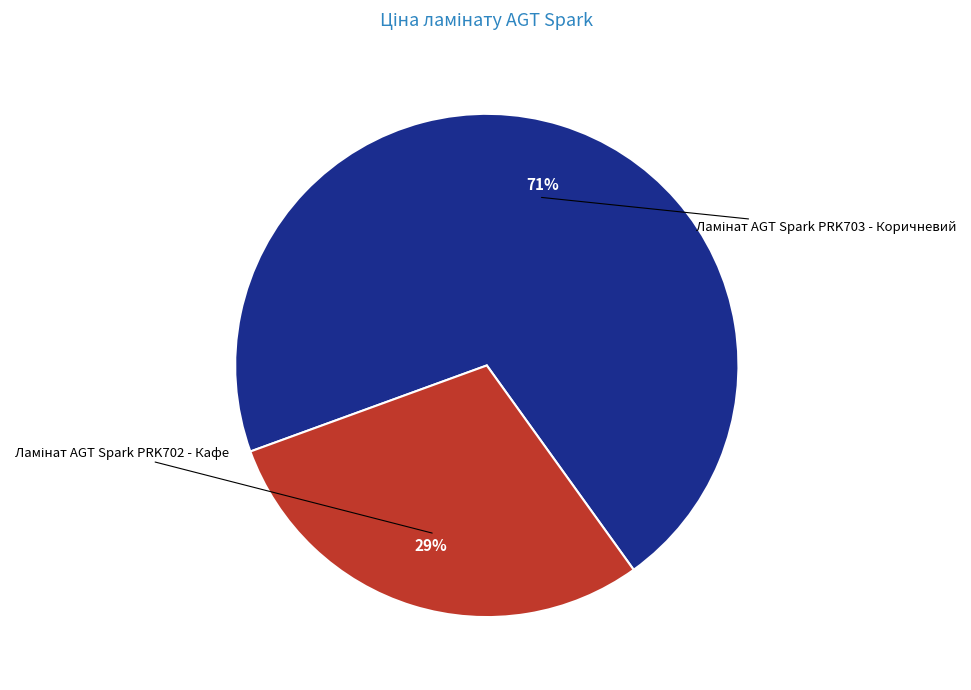

Count the number of slices in the pie.

2